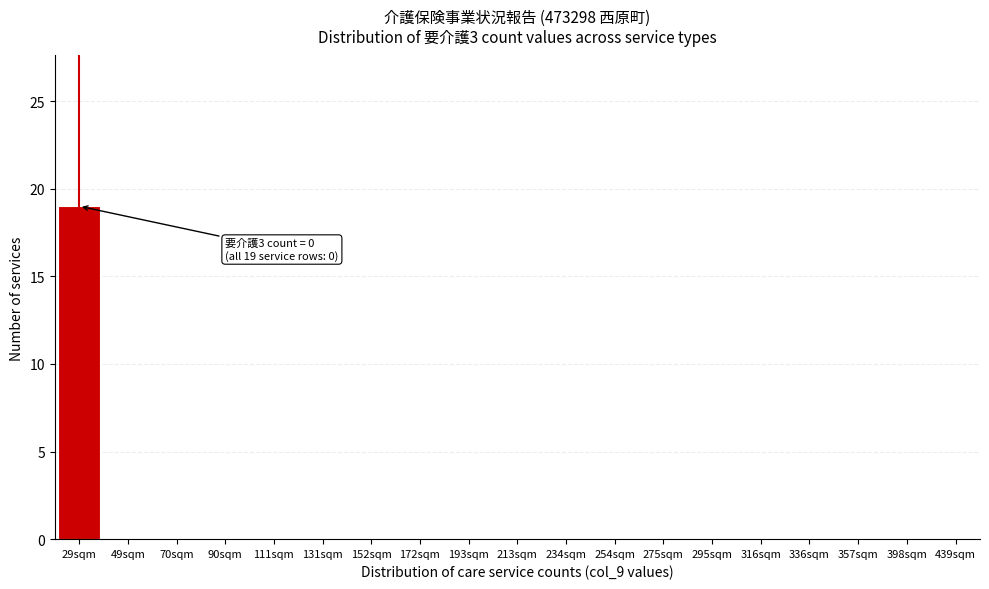

Reading right to left, extract all data points from this chart.

439sqm=0	398sqm=0	357sqm=0	336sqm=0	316sqm=0	295sqm=0	275sqm=0	254sqm=0	234sqm=0	213sqm=0	193sqm=0	172sqm=0	152sqm=0	131sqm=0	111sqm=0	90sqm=0	70sqm=0	49sqm=0	29sqm=19